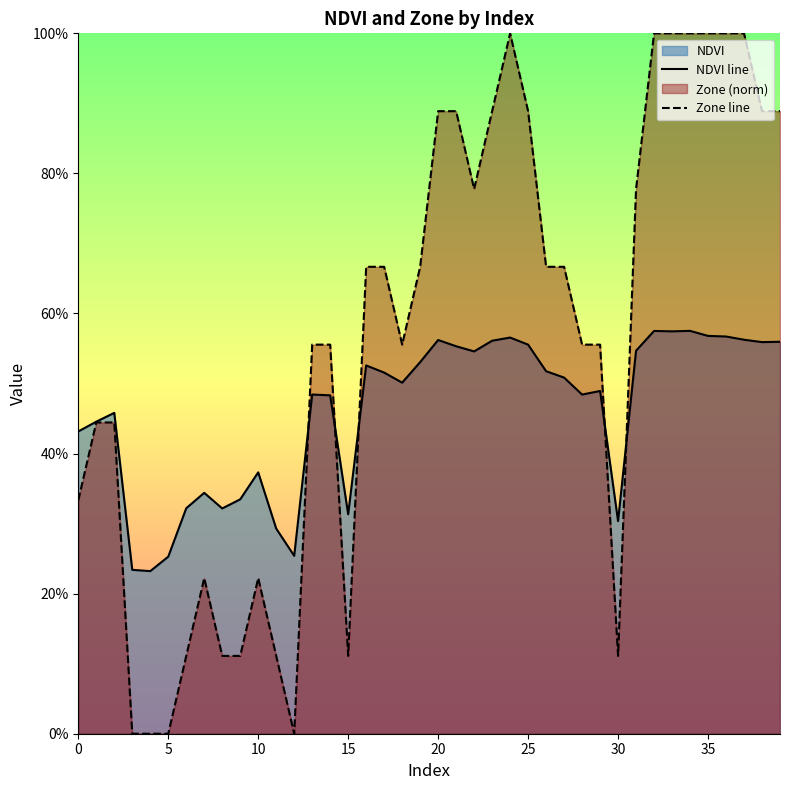

Reading left to right, extract all data points from this chart.

NDVI line: 0.4	0.4	0.5	0.2	0.2	0.3	0.3	0.3	0.3	0.3	0.4	0.3	0.3	0.5	0.5	0.3	0.5	0.5	0.5	0.5	0.6	0.6	0.5	0.6	0.6	0.6	0.5	0.5	0.5	0.5	0.3	0.5	0.6	0.6	0.6	0.6	0.6	0.6	0.6	0.6
Zone line: 0.3	0.4	0.4	0.0	0.0	0.0	0.1	0.2	0.1	0.1	0.2	0.1	0.0	0.6	0.6	0.1	0.7	0.7	0.6	0.7	0.9	0.9	0.8	0.9	1.0	0.9	0.7	0.7	0.6	0.6	0.1	0.8	1.0	1.0	1.0	1.0	1.0	1.0	0.9	0.9